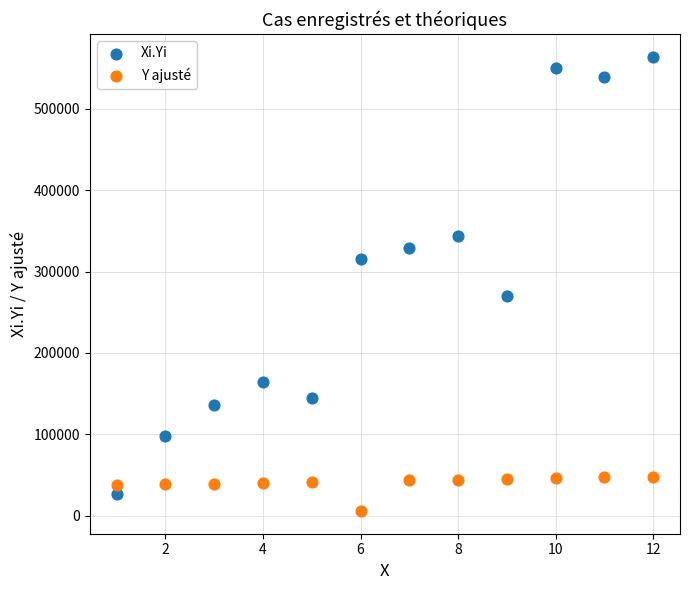

Which series reaches the maximum Y coordinate?

Xi.Yi